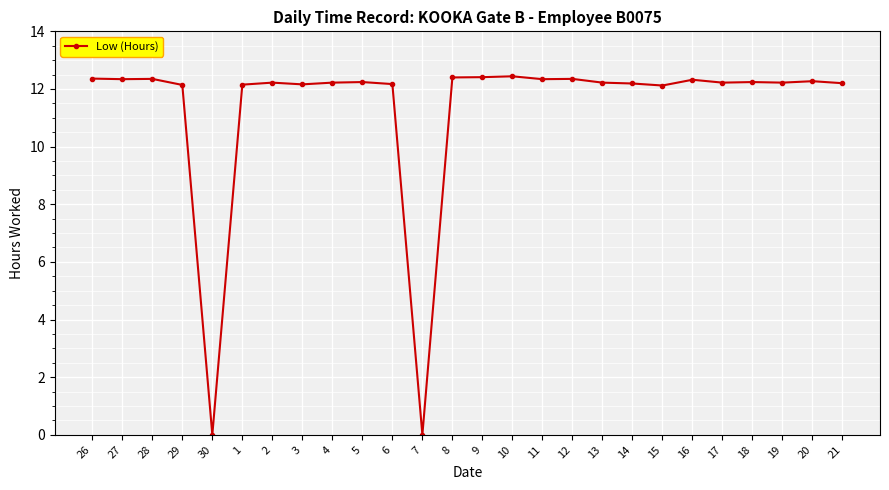

What is the difference between the values at 17 and 27?

0.1